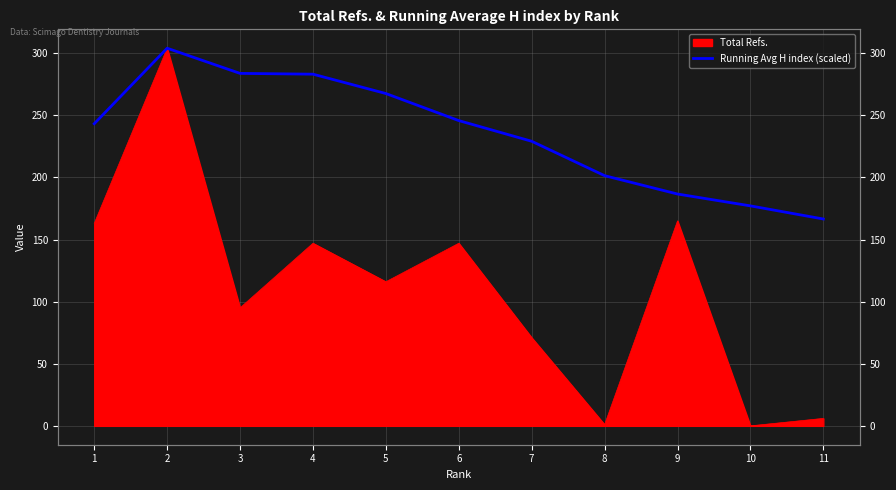

Reading right to left, transcribe all the data shown in this chart.

166.5	177.1	186.6	201.4	229.1	245.7	267.5	283.1	283.7	304.0	243.2